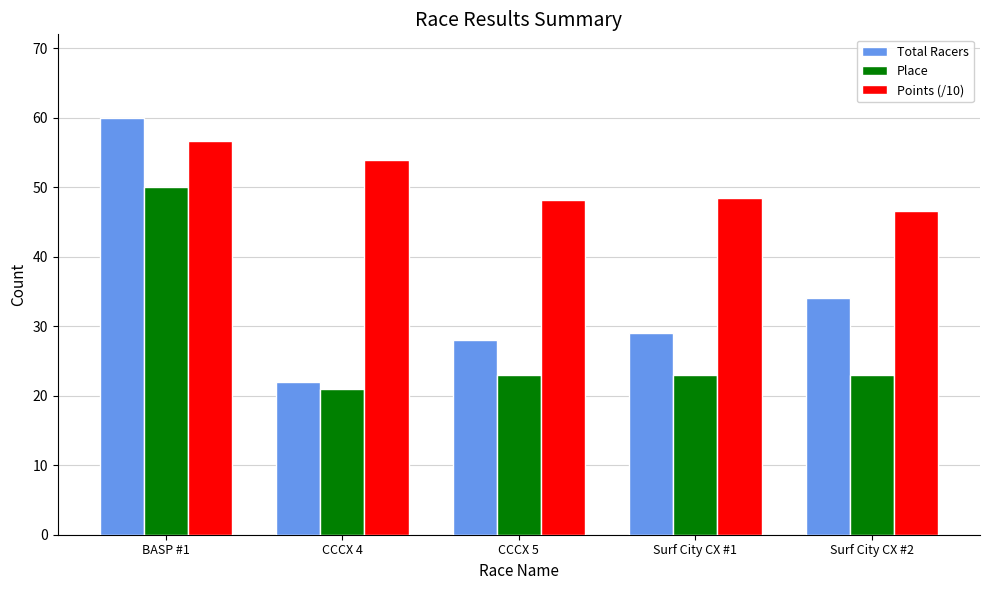

What is the sum of all Points (/10) values?

253.8